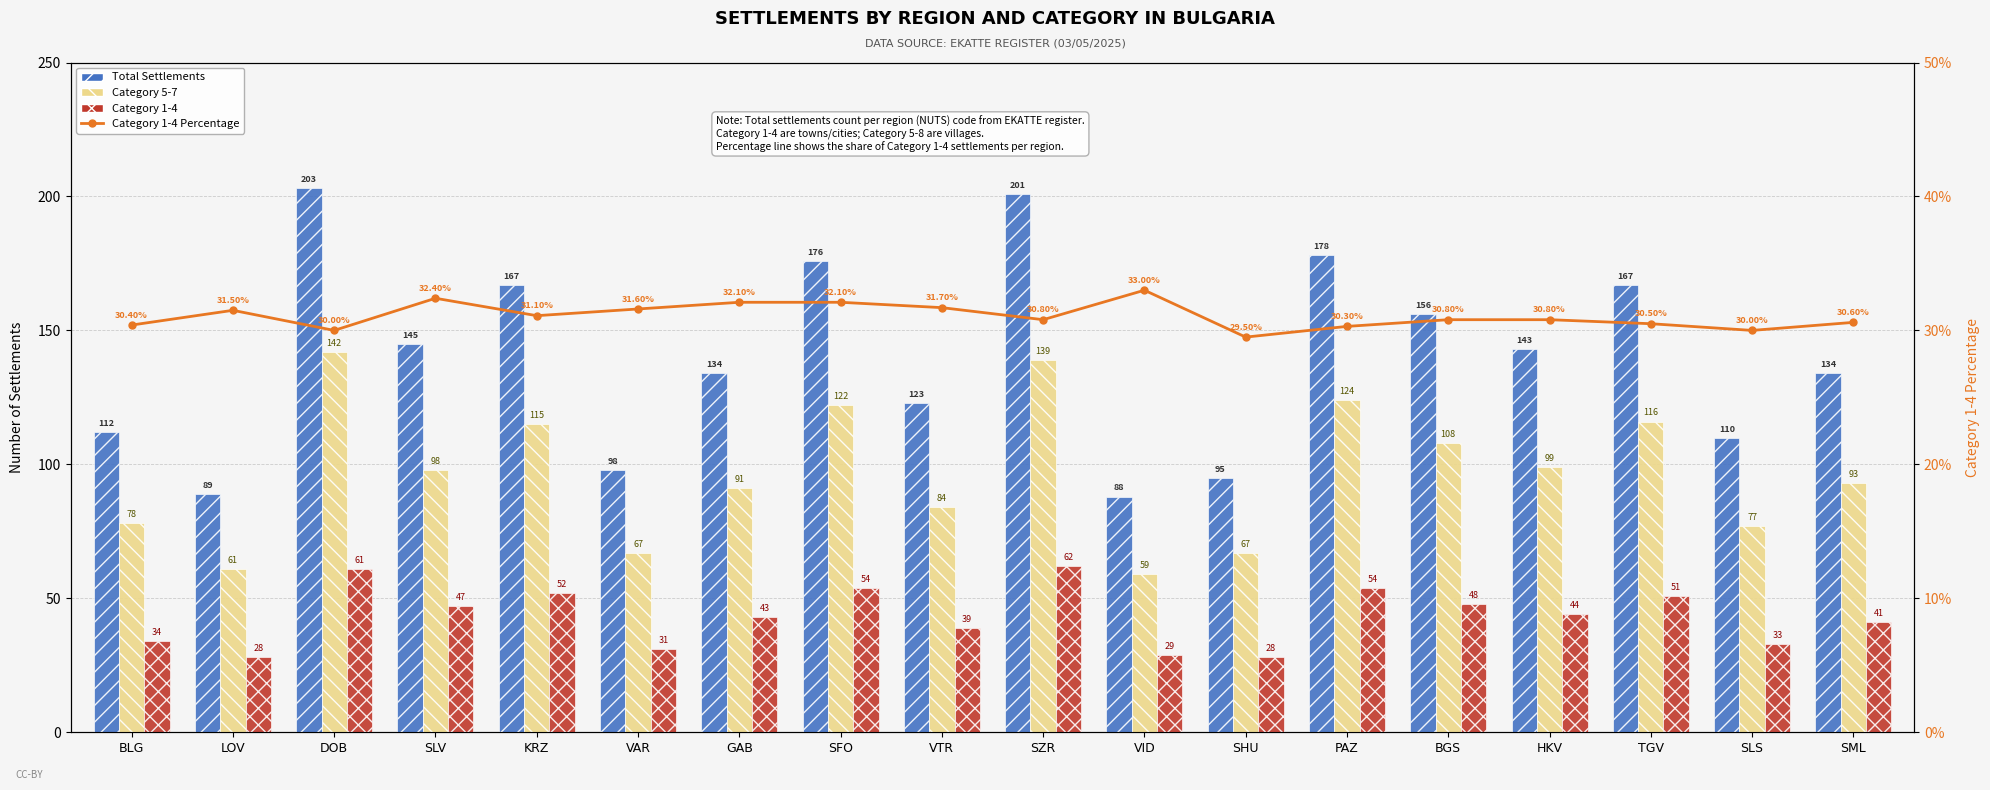

How many data points in Total Settlements are less than 143?

9